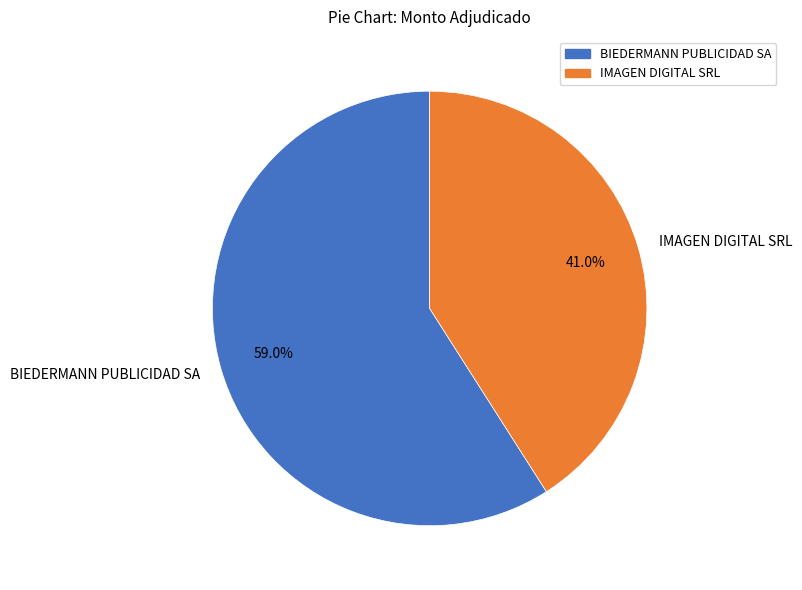

Does IMAGEN DIGITAL SRL represent more than half of the total?

No